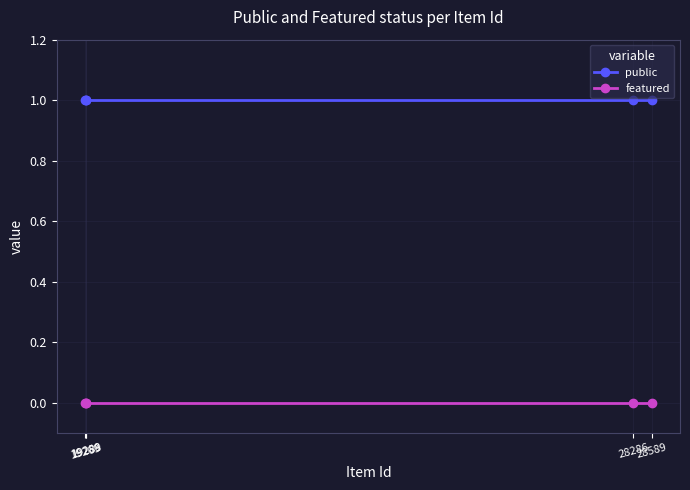

True or false: featured and public cross at least once.

False